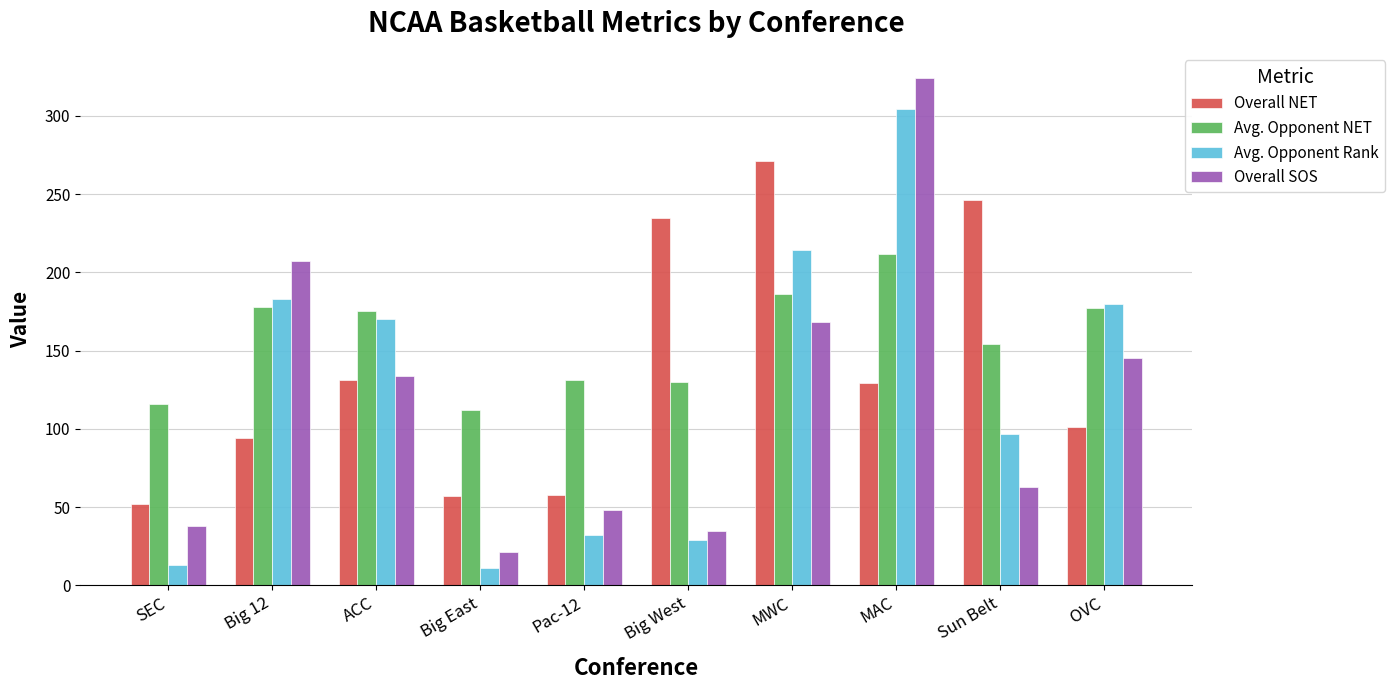

At how many categories does at least one series exceed 256?

2